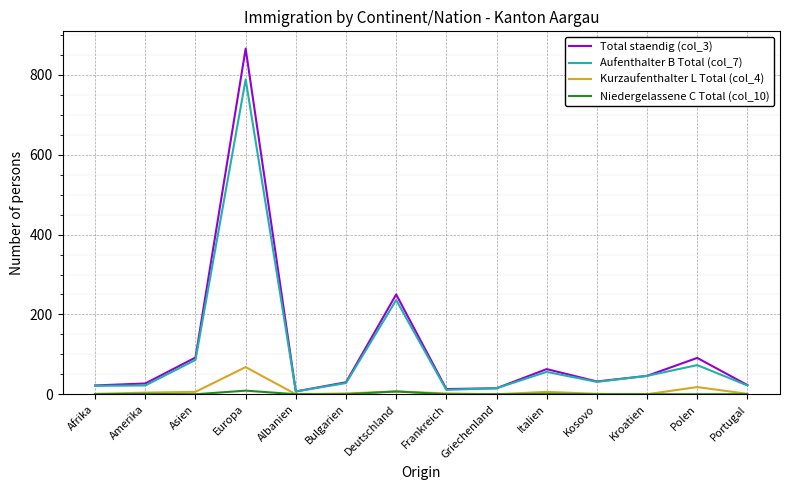

Which category has the highest value across all series?

Europa